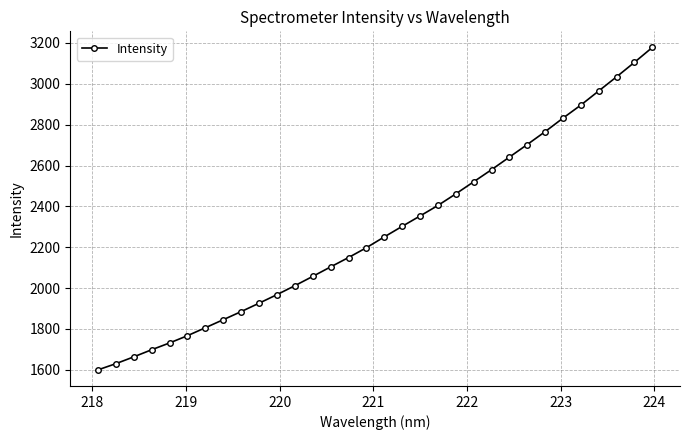

What is the average value?

2282.3